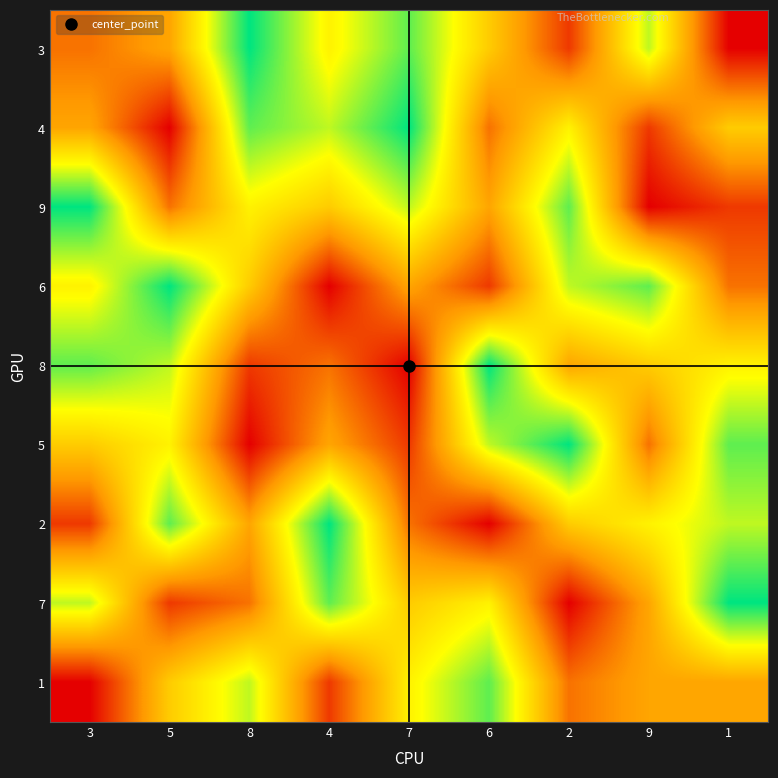

Reading right to left, transcribe all the data shown in this chart.

3: 1=1	9=7	2=2	6=5	7=8	4=6	8=9	5=4	3=3
4: 1=5	9=2	2=6	6=3	7=9	4=7	8=8	5=1	3=4
9: 1=2	9=1	2=8	6=4	7=7	4=5	8=6	5=3	3=9
6: 1=3	9=8	2=7	6=2	7=4	4=1	8=5	5=9	3=6
8: 1=6	9=5	2=4	6=9	7=1	4=3	8=2	5=7	3=8
5: 1=8	9=3	2=9	6=7	7=2	4=4	8=1	5=6	3=5
2: 1=7	9=6	2=5	6=1	7=3	4=9	8=4	5=8	3=2
7: 1=9	9=4	2=1	6=6	7=5	4=8	8=3	5=2	3=7
1: 1=4	9=4	2=3	6=8	7=6	4=2	8=7	5=5	3=1